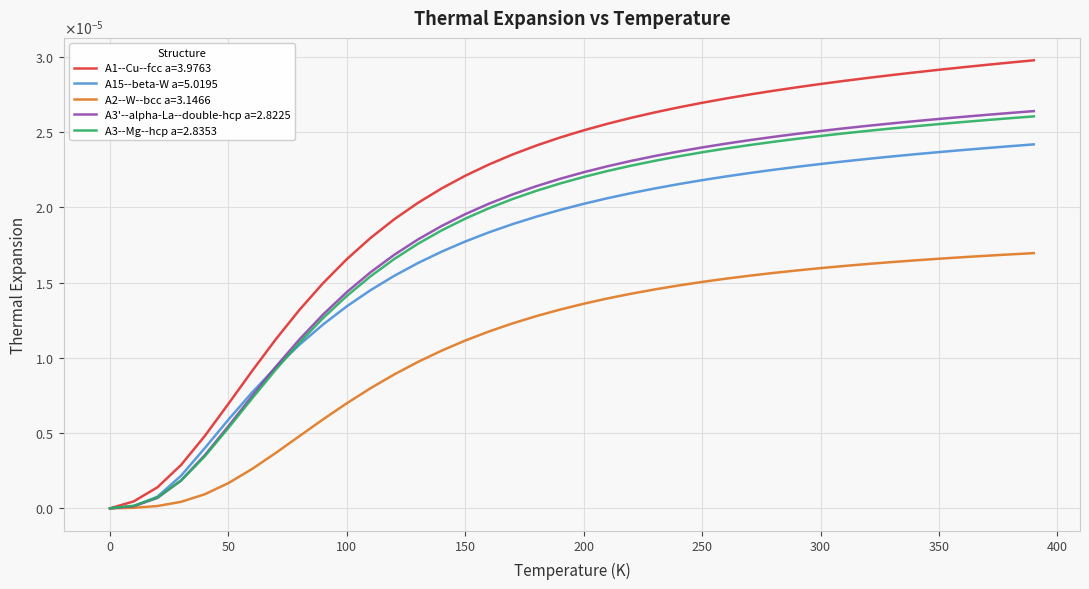

Which series ends up on top after the final intersection of A15--beta-W a=5.0195 and A3'--alpha-La--double-hcp a=2.8225?

A3'--alpha-La--double-hcp a=2.8225